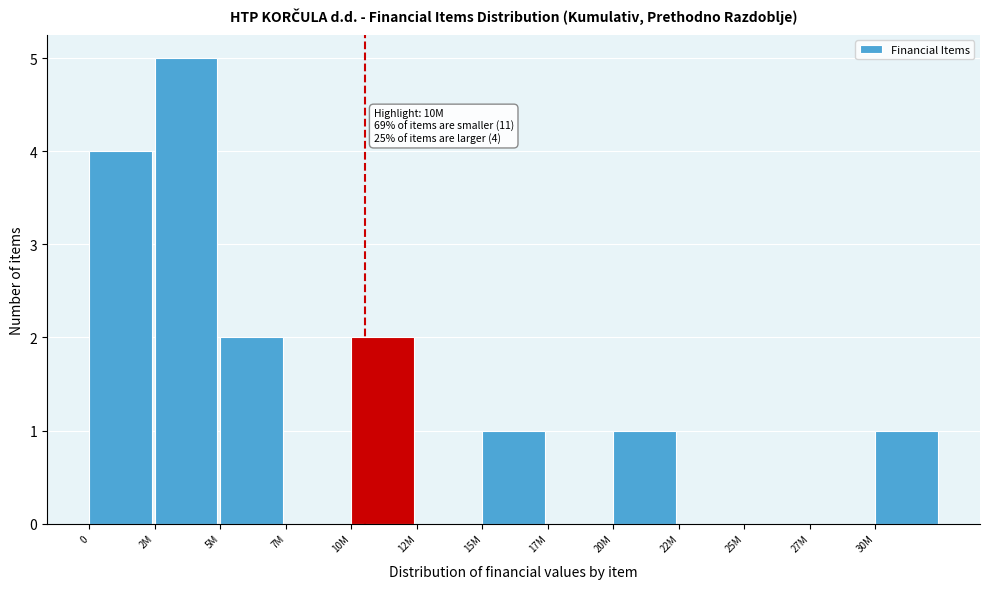

Reading left to right, extract all data points from this chart.

0=4	2M=5	5M=2	7M=0	10M=2	12M=0	15M=1	17M=0	20M=1	22M=0	25M=0	27M=0	30M=1